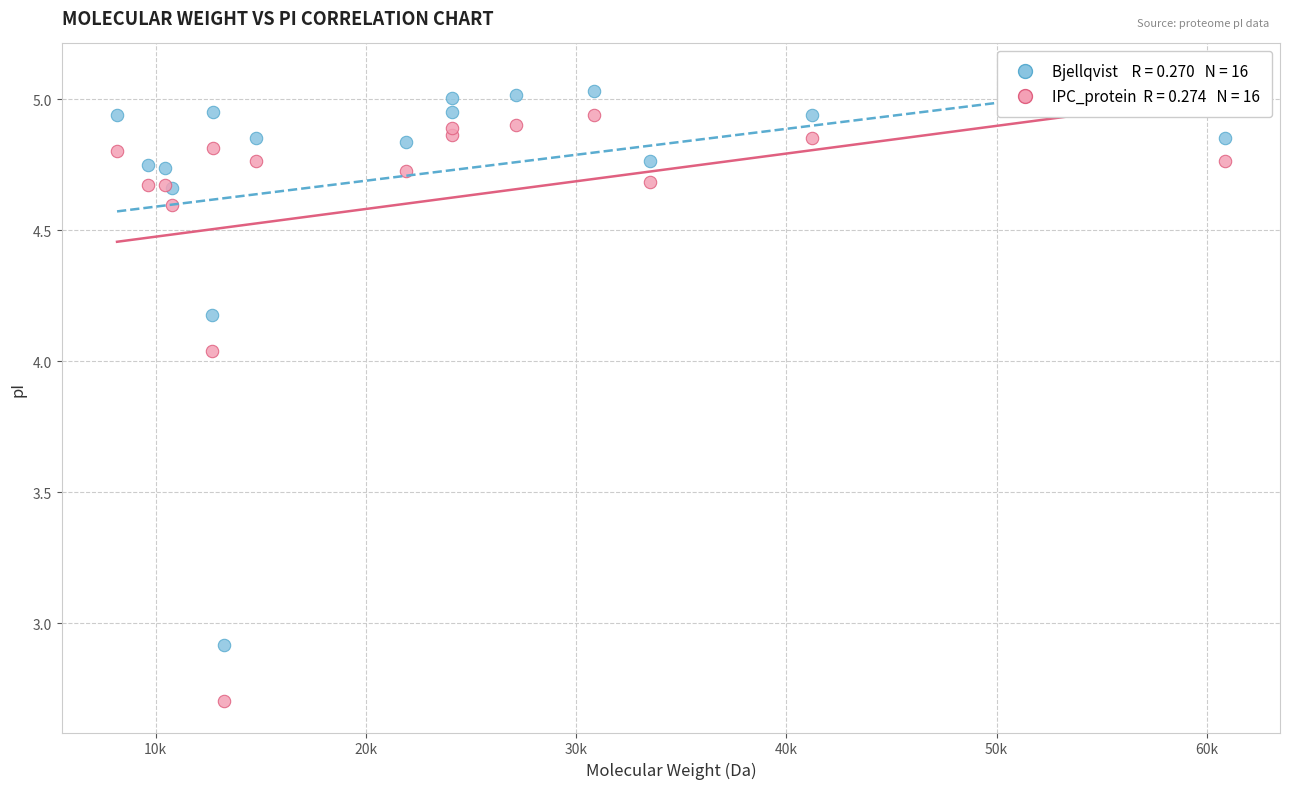

Across all series, what Y value is closest to 3?

2.9